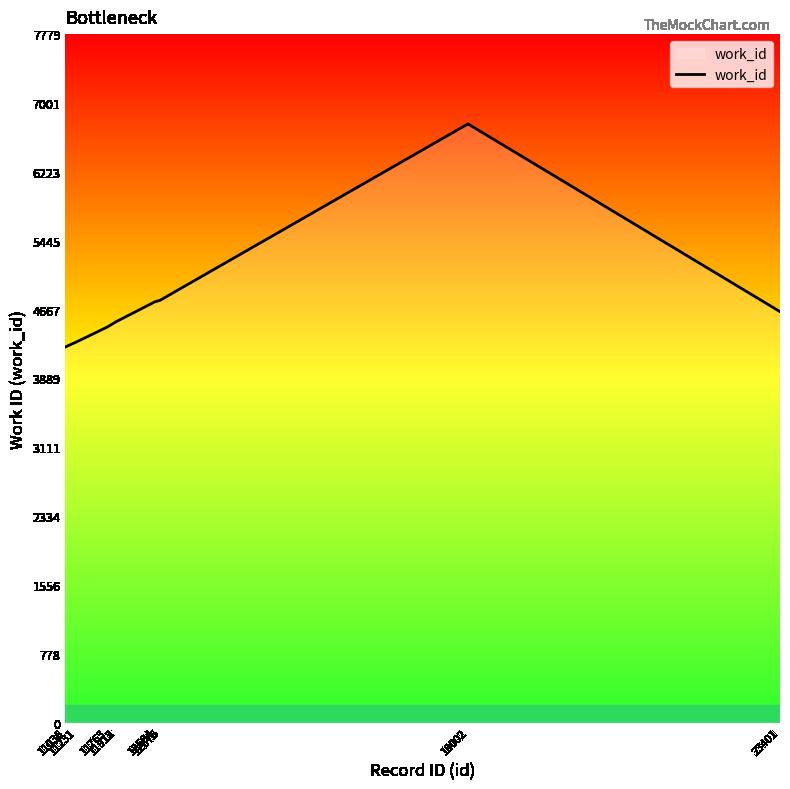

Does the chart have visible grid lines?

No